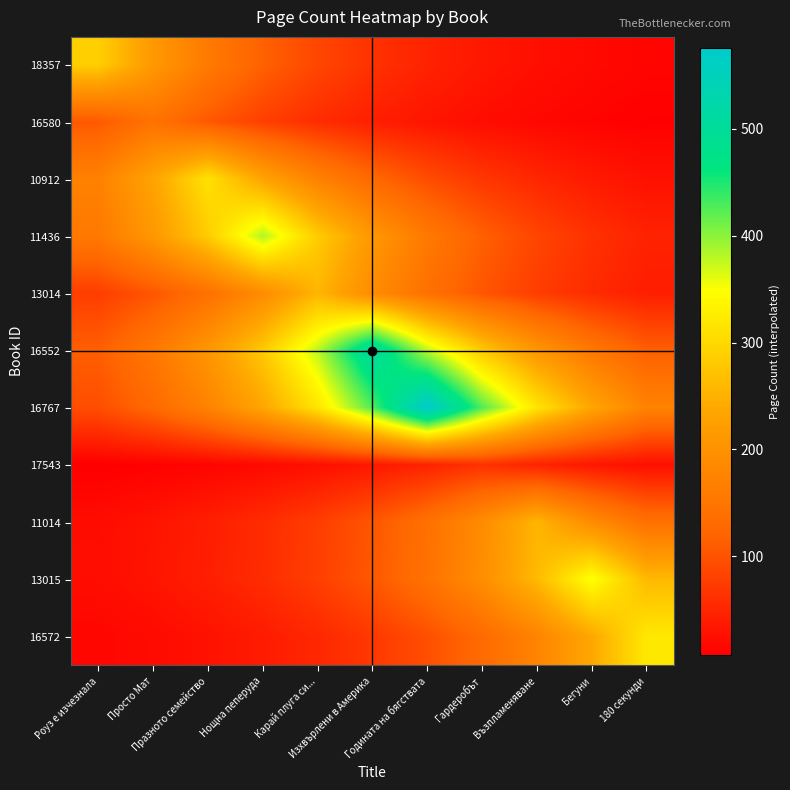

What is the spread (max minus min) of values at Роуз е изчезнала?

280.2